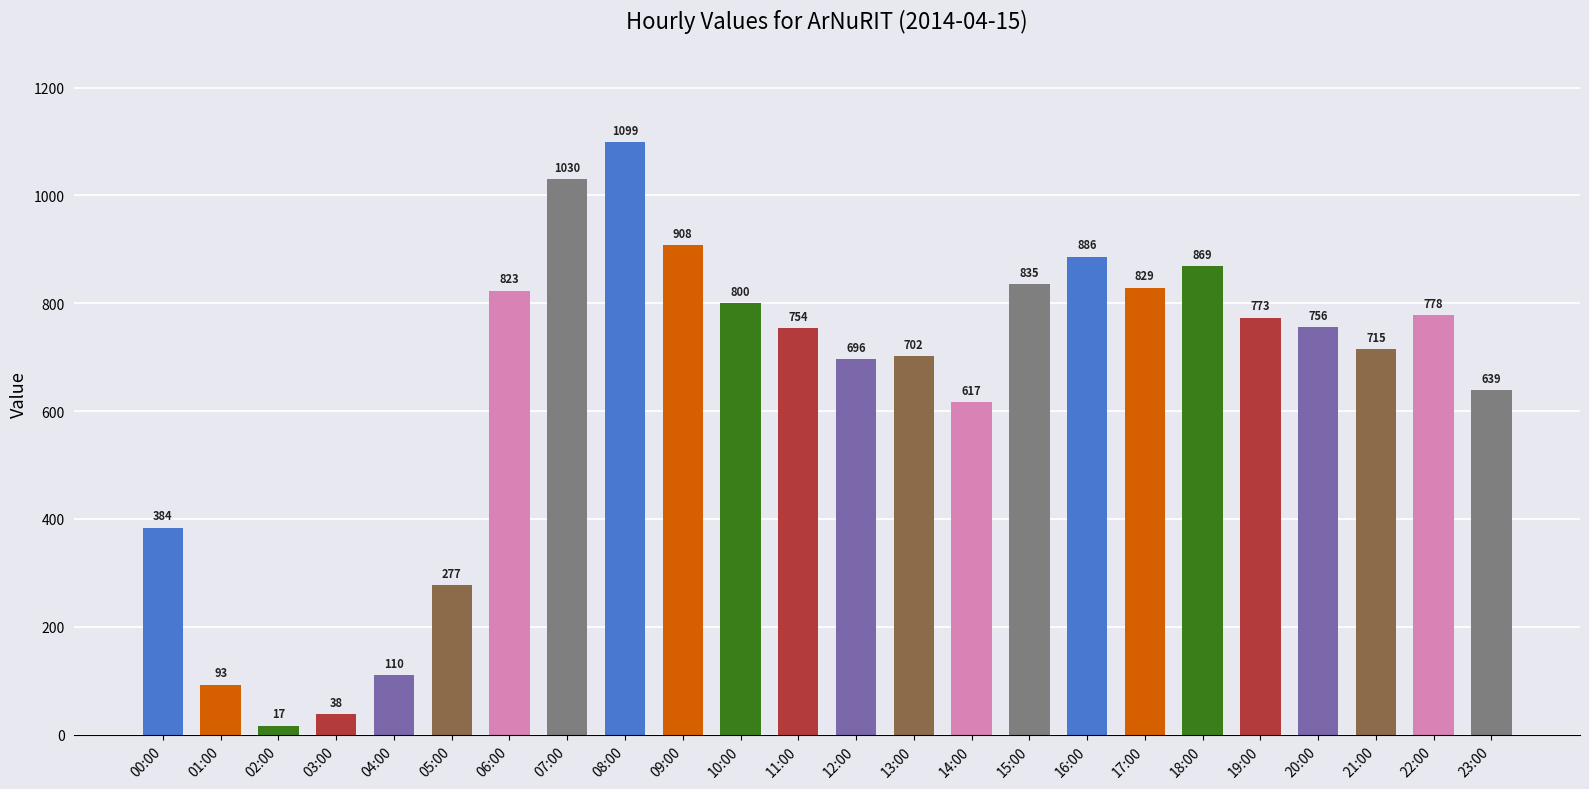

The value at 08:00 is 519. True or false?

False